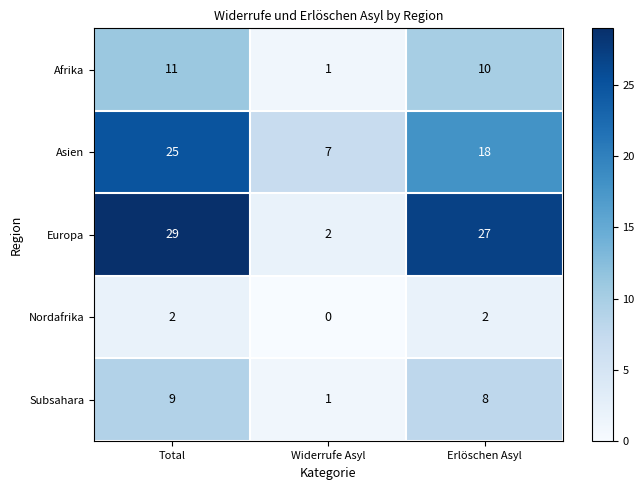

Which series has the widest spread of values?

Europa